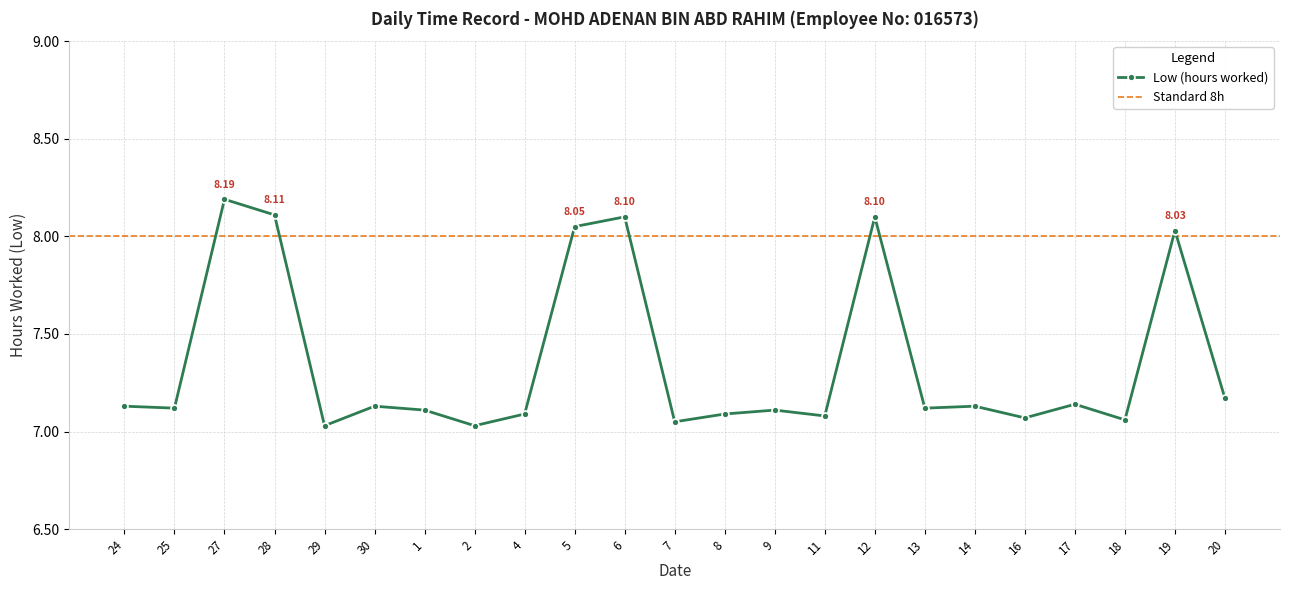

How many lines are shown in the chart?

1